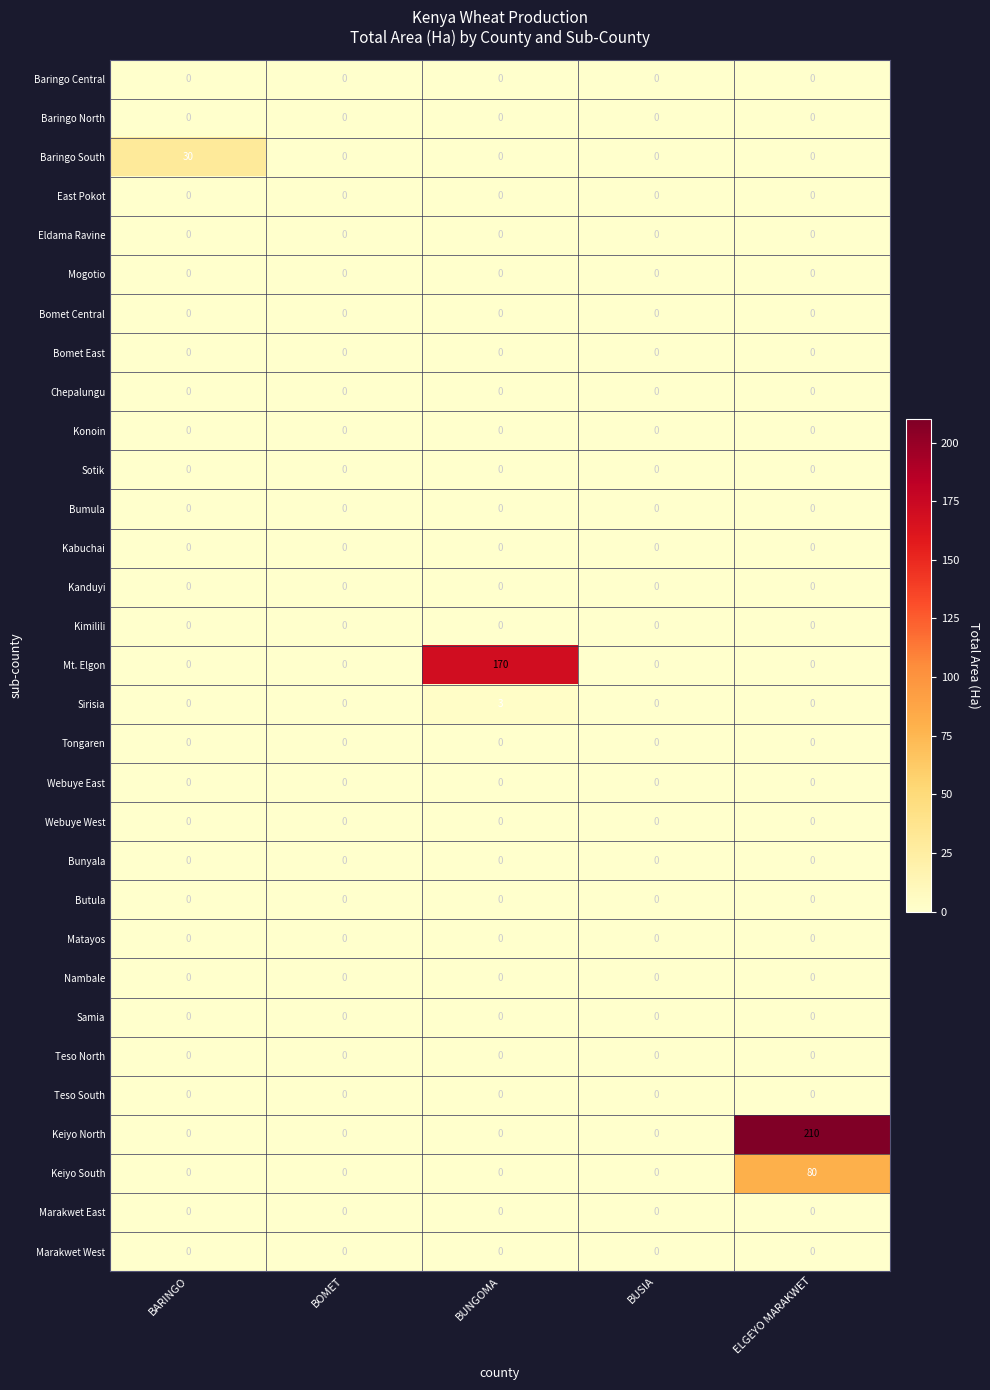

What is the maximum value shown in the chart?

210